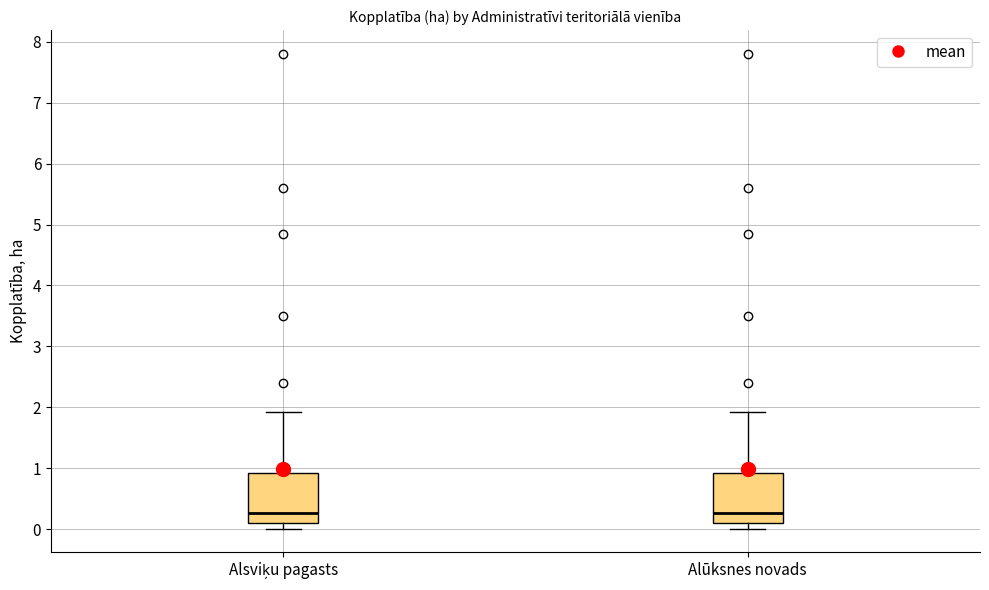

Reading left to right, read every box against the y-axis: the position of its median line, the range the box covers, and the ends of its whiskers. The values are not printed on the chart, so give them approximately, as read against the axis.

Alsviķu pagasts: median 0.3, box 0.1 to 0.9, whiskers 0.0 to 1.9
Alūksnes novads: median 0.3, box 0.1 to 0.9, whiskers 0.0 to 1.9